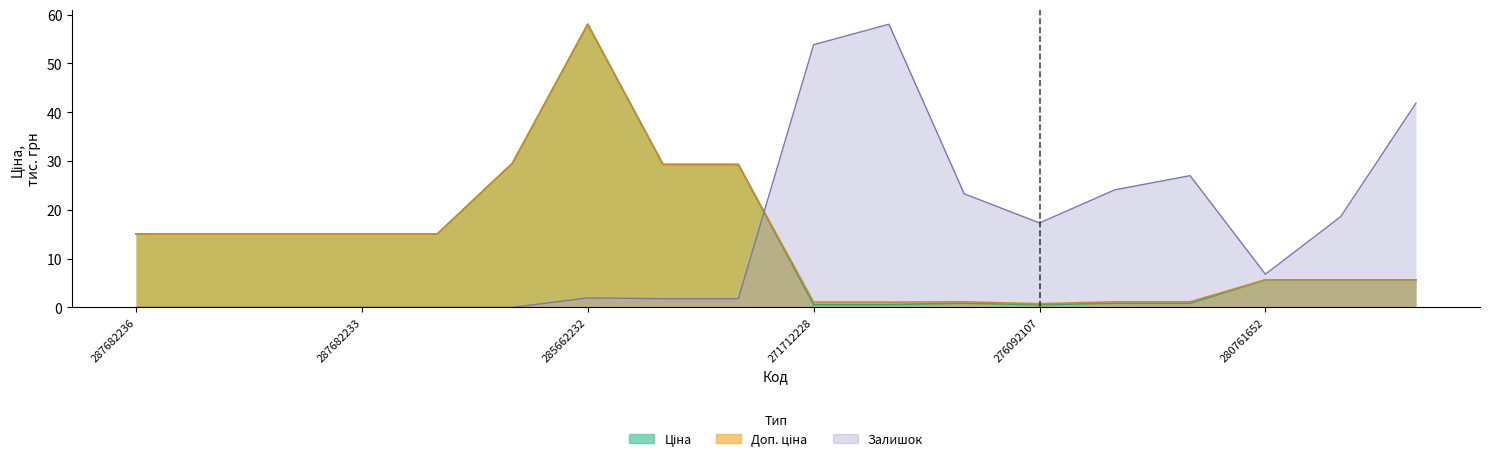

Between 276092108 and 276092104, which series saw the biggest shift?

Залишок